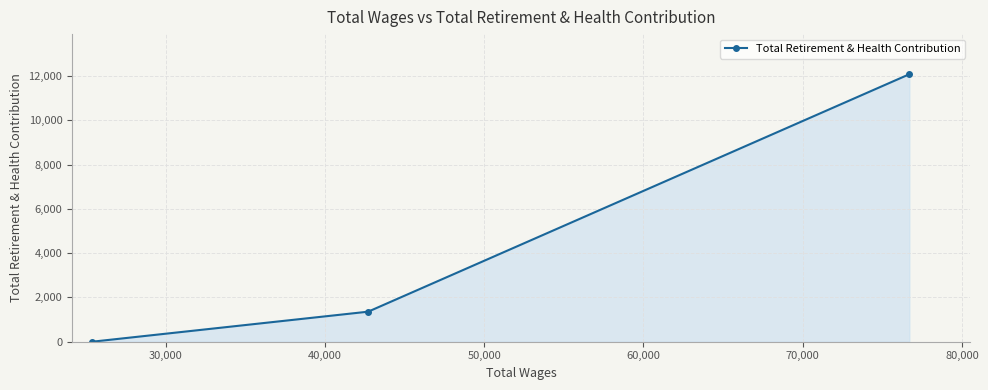

What is the sum of all values?

13438